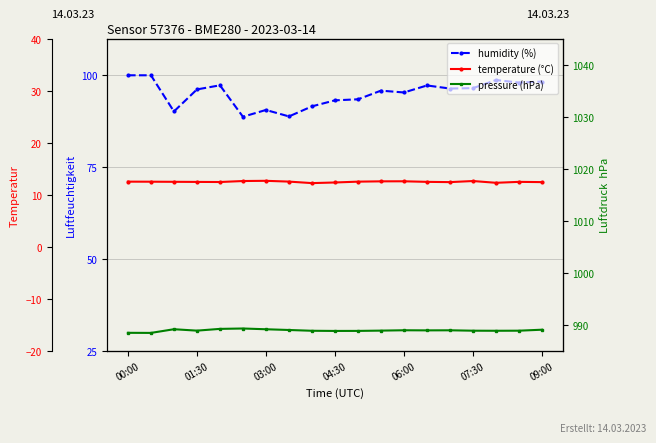

Count the number of categories in the chart.

19